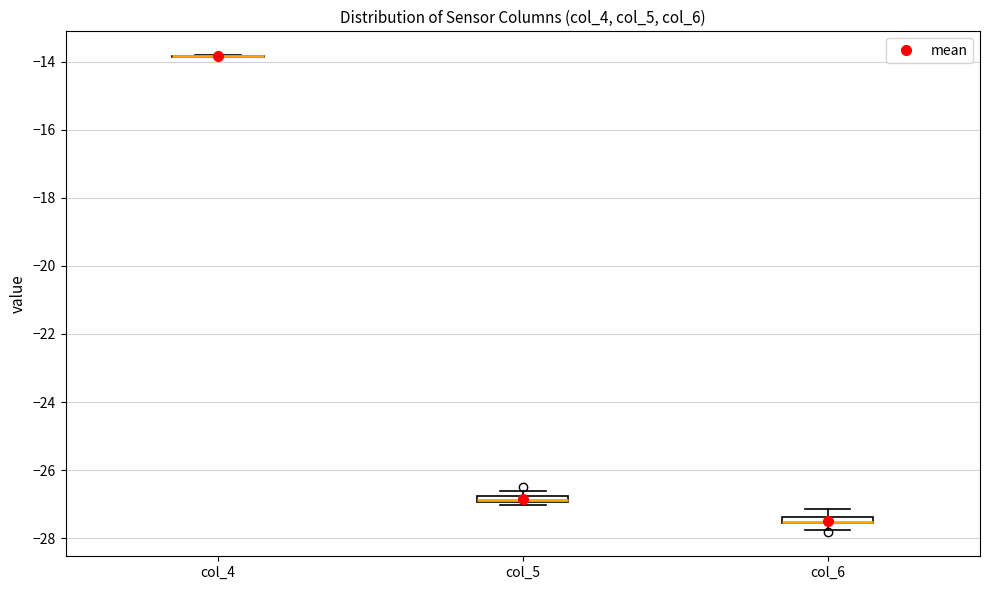

Where is the lower edge of the box for col_6 on the y-axis? The values are not printed on the chart, so give them approximately, as read against the axis.

-27.6